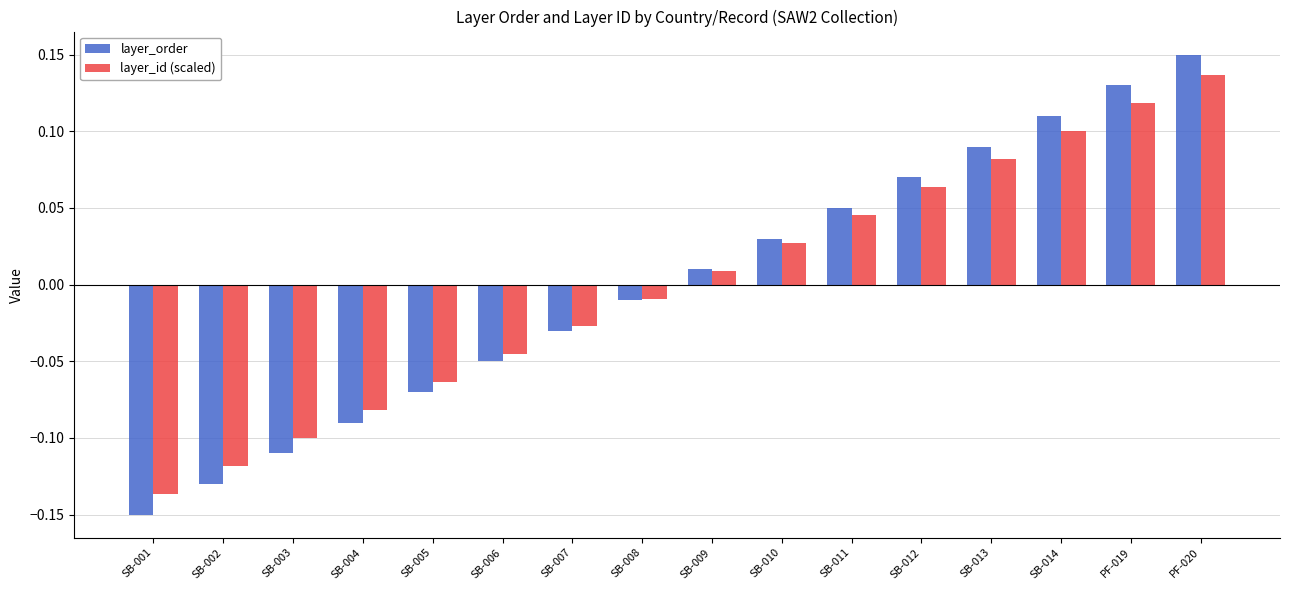

How many bars are there in total?

32